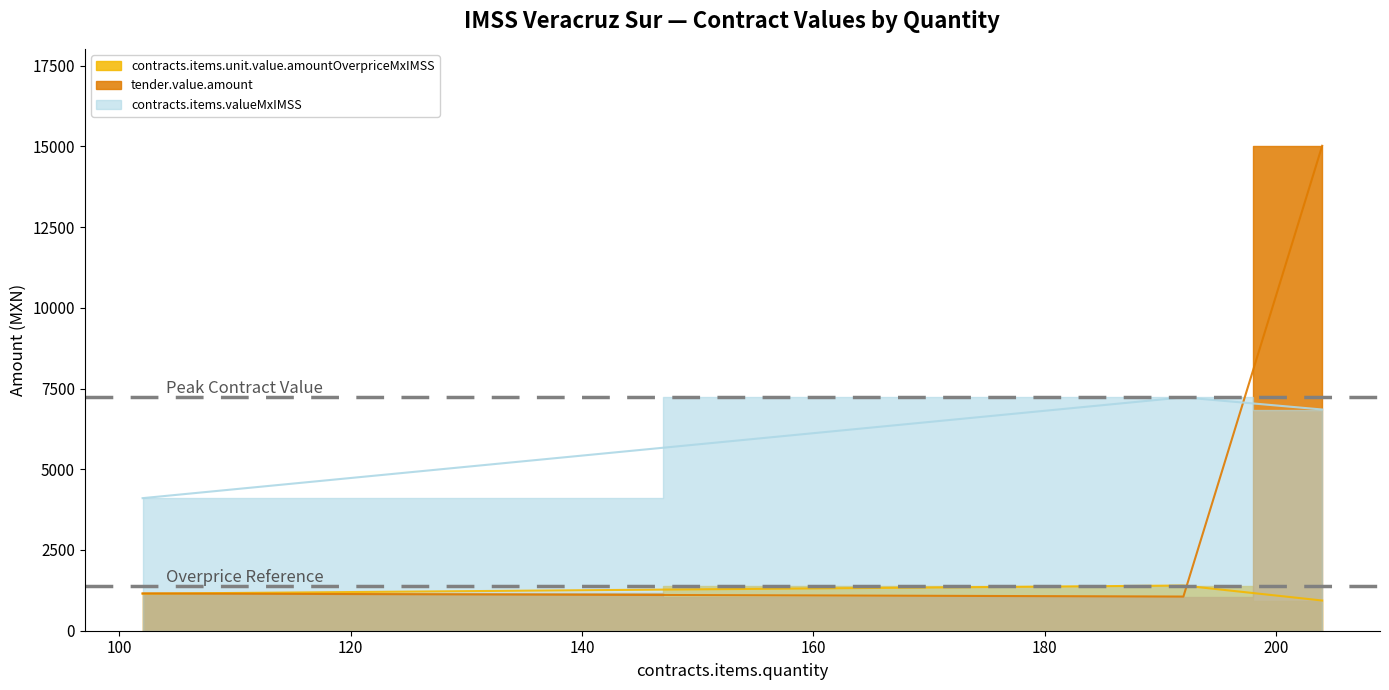

Reading right to left, list all the values displayed in this chart.

contracts.items.unit.value.amountOverpriceMxIMSS: 935.5	1399.5	1146.8
tender.value.amount: 15016.9	1057.9	1154.8
contracts.items.valueMxIMSS: 6850.7	7227.3	4105.5